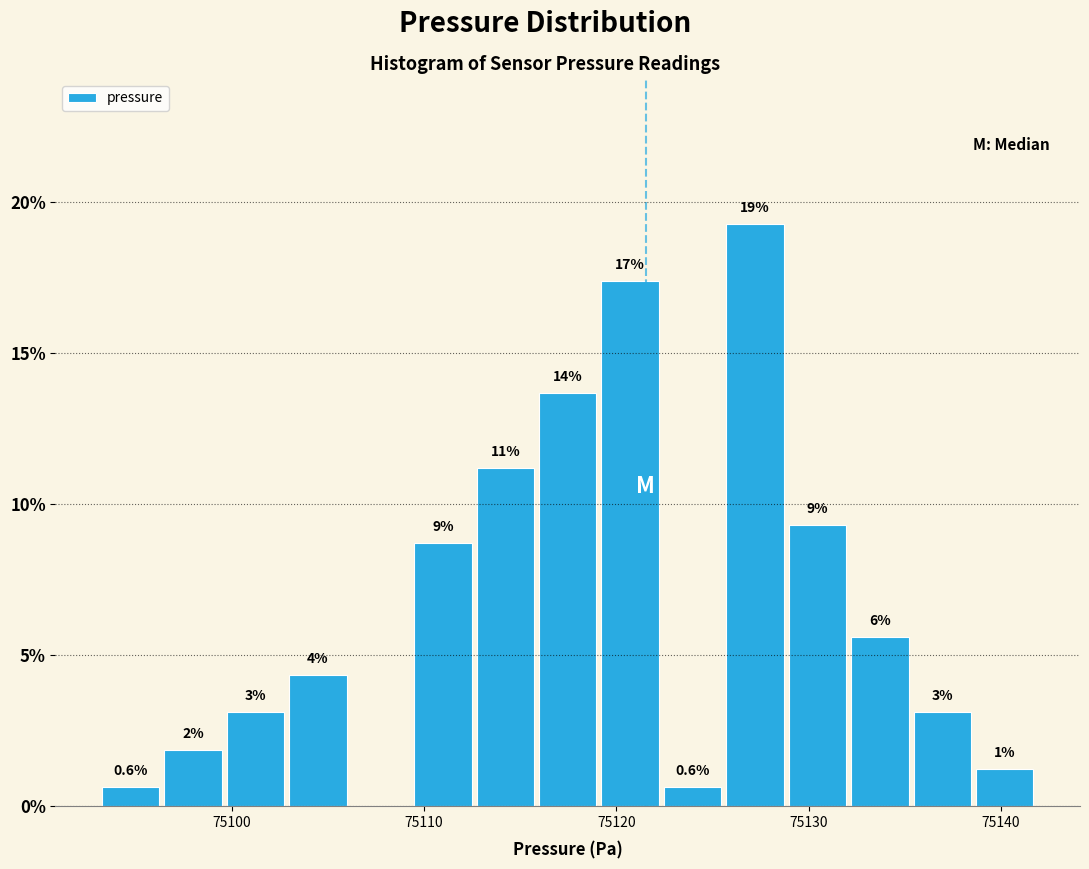

Around what value on the x-axis is the tallest bar? Give the approximate position of its centre, as read against the axis.

75127